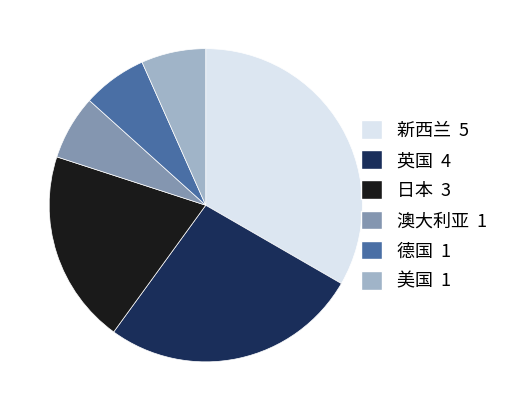

True or false: 新西兰 accounts for 33% of the total.

True